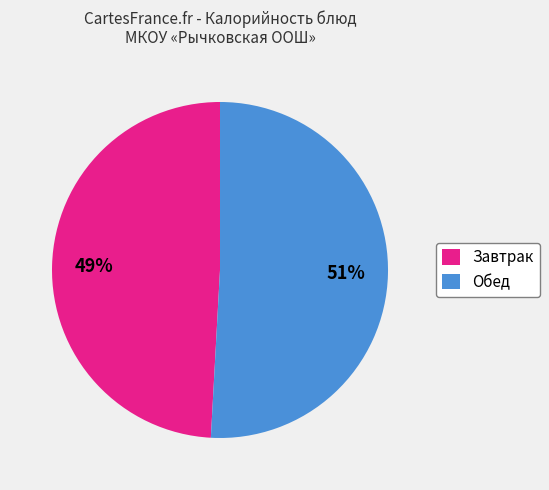

To the nearest percent, what portion does Обед represent?

51%